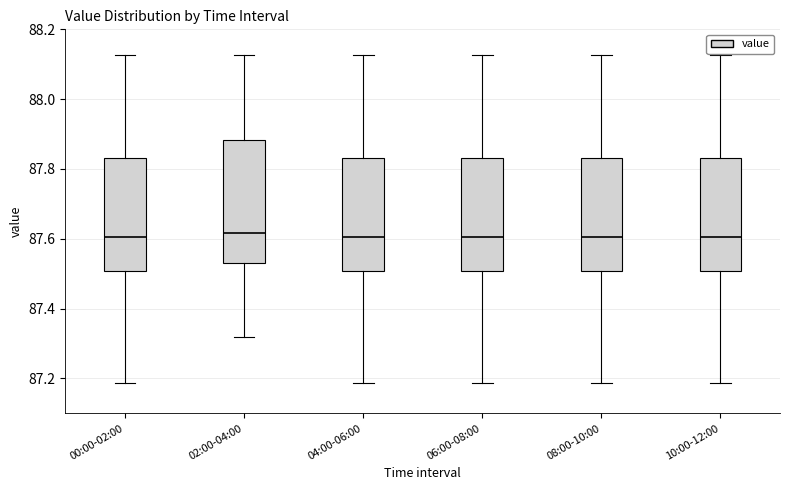

Reading left to right, read every box against the y-axis: the position of its median line, the range the box covers, and the ends of its whiskers. The values are not printed on the chart, so give them approximately, as read against the axis.

00:00-02:00: median 87.60, box 87.50 to 87.84, whiskers 87.18 to 88.12
02:00-04:00: median 87.62, box 87.54 to 87.88, whiskers 87.32 to 88.12
04:00-06:00: median 87.60, box 87.50 to 87.84, whiskers 87.18 to 88.12
06:00-08:00: median 87.60, box 87.50 to 87.84, whiskers 87.18 to 88.12
08:00-10:00: median 87.60, box 87.50 to 87.84, whiskers 87.18 to 88.12
10:00-12:00: median 87.60, box 87.50 to 87.84, whiskers 87.18 to 88.12